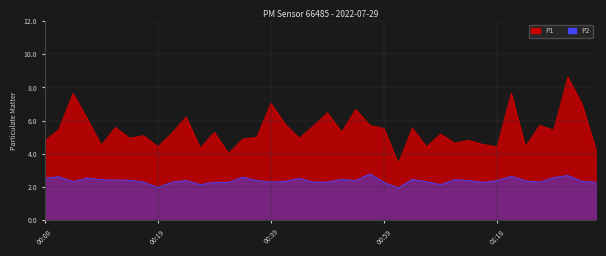

What is the label of the 3rd point from the right?

37